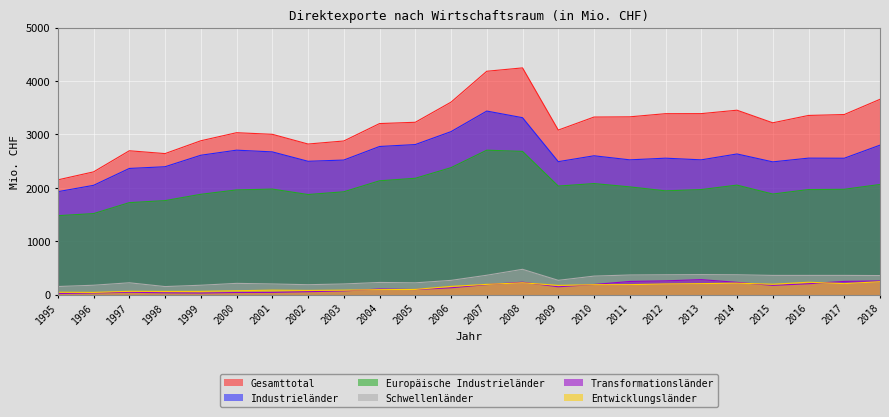

True or false: Transformationsländer has a value of 230 at 2006.

False